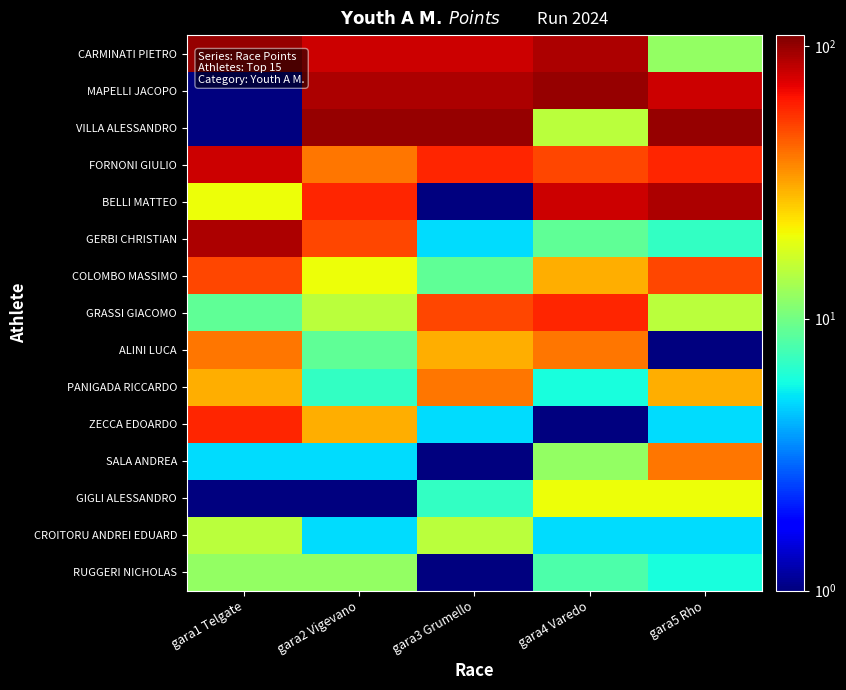

Reading left to right, transcribe all the data shown in this chart.

CARMINATI PIETRO: gara1 Telgate=100.0	gara2 Vigevano=80.0	gara3 Grumello=80.0	gara4 Varedo=90.0	gara5 Rho=12.0
MAPELLI JACOPO: gara1 Telgate=0.5	gara2 Vigevano=90.0	gara3 Grumello=90.0	gara4 Varedo=100.0	gara5 Rho=80.0
VILLA ALESSANDRO: gara1 Telgate=0.5	gara2 Vigevano=100.0	gara3 Grumello=100.0	gara4 Varedo=15.0	gara5 Rho=100.0
FORNONI GIULIO: gara1 Telgate=80.0	gara2 Vigevano=40.0	gara3 Grumello=60.0	gara4 Varedo=50.0	gara5 Rho=60.0
BELLI MATTEO: gara1 Telgate=20.0	gara2 Vigevano=60.0	gara3 Grumello=0.5	gara4 Varedo=80.0	gara5 Rho=90.0
GERBI CHRISTIAN: gara1 Telgate=90.0	gara2 Vigevano=50.0	gara3 Grumello=5.0	gara4 Varedo=9.0	gara5 Rho=7.0
COLOMBO MASSIMO: gara1 Telgate=50.0	gara2 Vigevano=20.0	gara3 Grumello=9.0	gara4 Varedo=30.0	gara5 Rho=50.0
GRASSI GIACOMO: gara1 Telgate=9.0	gara2 Vigevano=15.0	gara3 Grumello=50.0	gara4 Varedo=60.0	gara5 Rho=15.0
ALINI LUCA: gara1 Telgate=40.0	gara2 Vigevano=9.0	gara3 Grumello=30.0	gara4 Varedo=40.0	gara5 Rho=0.5
PANIGADA RICCARDO: gara1 Telgate=30.0	gara2 Vigevano=7.0	gara3 Grumello=40.0	gara4 Varedo=6.0	gara5 Rho=30.0
ZECCA EDOARDO: gara1 Telgate=60.0	gara2 Vigevano=30.0	gara3 Grumello=5.0	gara4 Varedo=0.5	gara5 Rho=5.0
SALA ANDREA: gara1 Telgate=5.0	gara2 Vigevano=5.0	gara3 Grumello=0.5	gara4 Varedo=12.0	gara5 Rho=40.0
GIGLI ALESSANDRO: gara1 Telgate=0.5	gara2 Vigevano=0.5	gara3 Grumello=7.0	gara4 Varedo=20.0	gara5 Rho=20.0
CROITORU ANDREI EDUARD: gara1 Telgate=15.0	gara2 Vigevano=5.0	gara3 Grumello=15.0	gara4 Varedo=5.0	gara5 Rho=5.0
RUGGERI NICHOLAS: gara1 Telgate=12.0	gara2 Vigevano=12.0	gara3 Grumello=0.5	gara4 Varedo=8.0	gara5 Rho=6.0